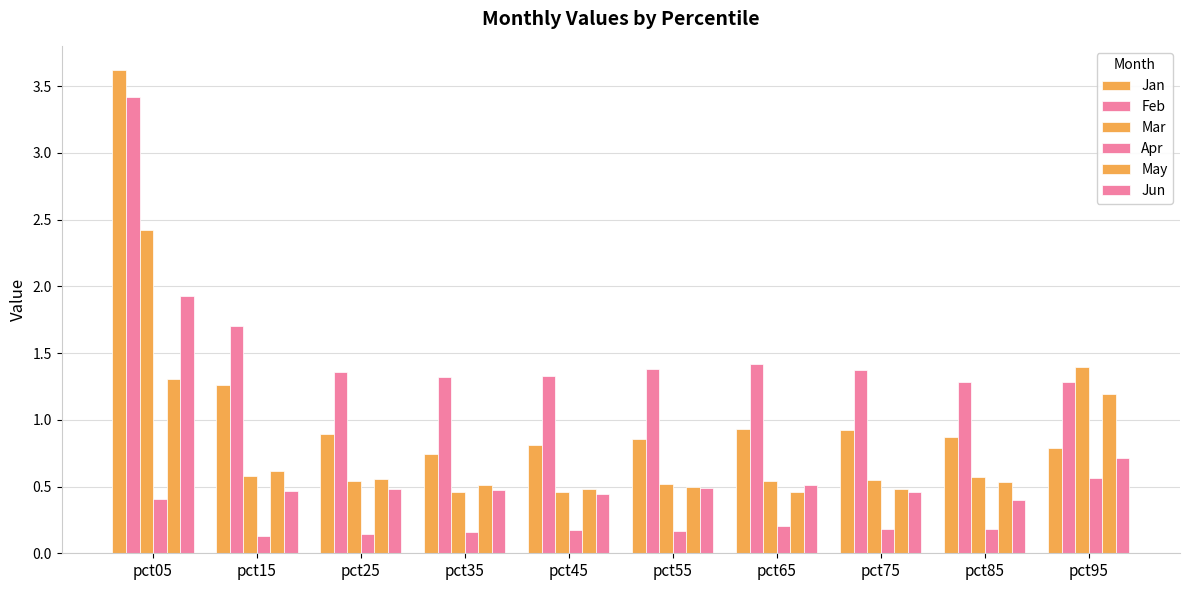

Reading left to right, transcribe all the data shown in this chart.

Jan: pct05=3.6	pct15=1.3	pct25=0.9	pct35=0.7	pct45=0.8	pct55=0.9	pct65=0.9	pct75=0.9	pct85=0.9	pct95=0.8
Feb: pct05=3.4	pct15=1.7	pct25=1.4	pct35=1.3	pct45=1.3	pct55=1.4	pct65=1.4	pct75=1.4	pct85=1.3	pct95=1.3
Mar: pct05=2.4	pct15=0.6	pct25=0.5	pct35=0.5	pct45=0.5	pct55=0.5	pct65=0.5	pct75=0.6	pct85=0.6	pct95=1.4
Apr: pct05=0.4	pct15=0.1	pct25=0.1	pct35=0.2	pct45=0.2	pct55=0.2	pct65=0.2	pct75=0.2	pct85=0.2	pct95=0.6
May: pct05=1.3	pct15=0.6	pct25=0.6	pct35=0.5	pct45=0.5	pct55=0.5	pct65=0.5	pct75=0.5	pct85=0.5	pct95=1.2
Jun: pct05=1.9	pct15=0.5	pct25=0.5	pct35=0.5	pct45=0.4	pct55=0.5	pct65=0.5	pct75=0.5	pct85=0.4	pct95=0.7